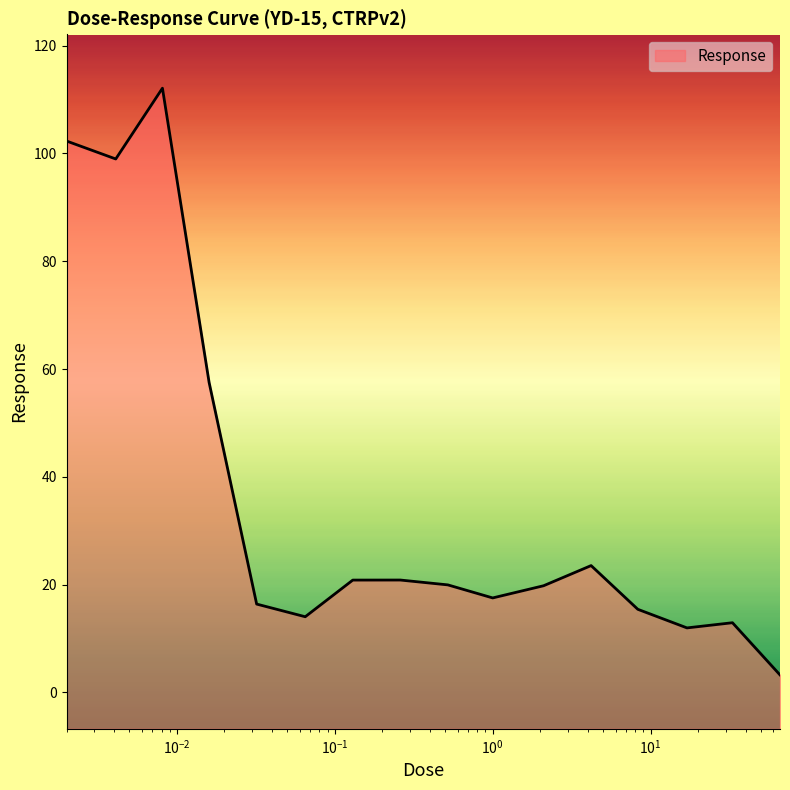

Where is the data nearest to the value 57?

0.016